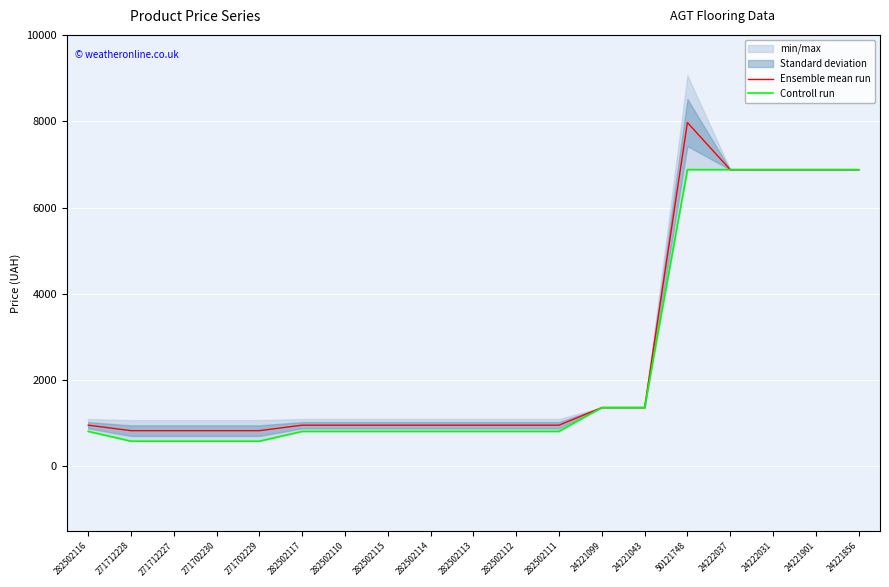

Which series ends up on top after the final intersection of Ensemble mean run and Controll run?

Ensemble mean run